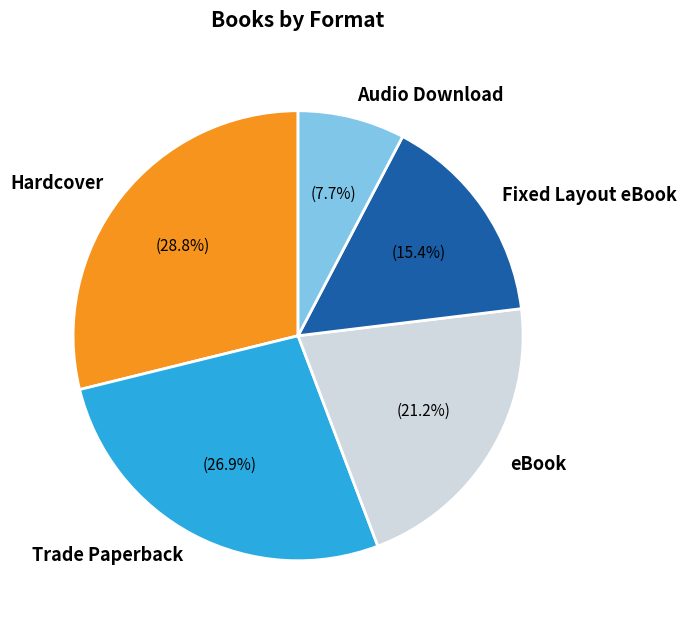

Does Audio Download represent more than half of the total?

No